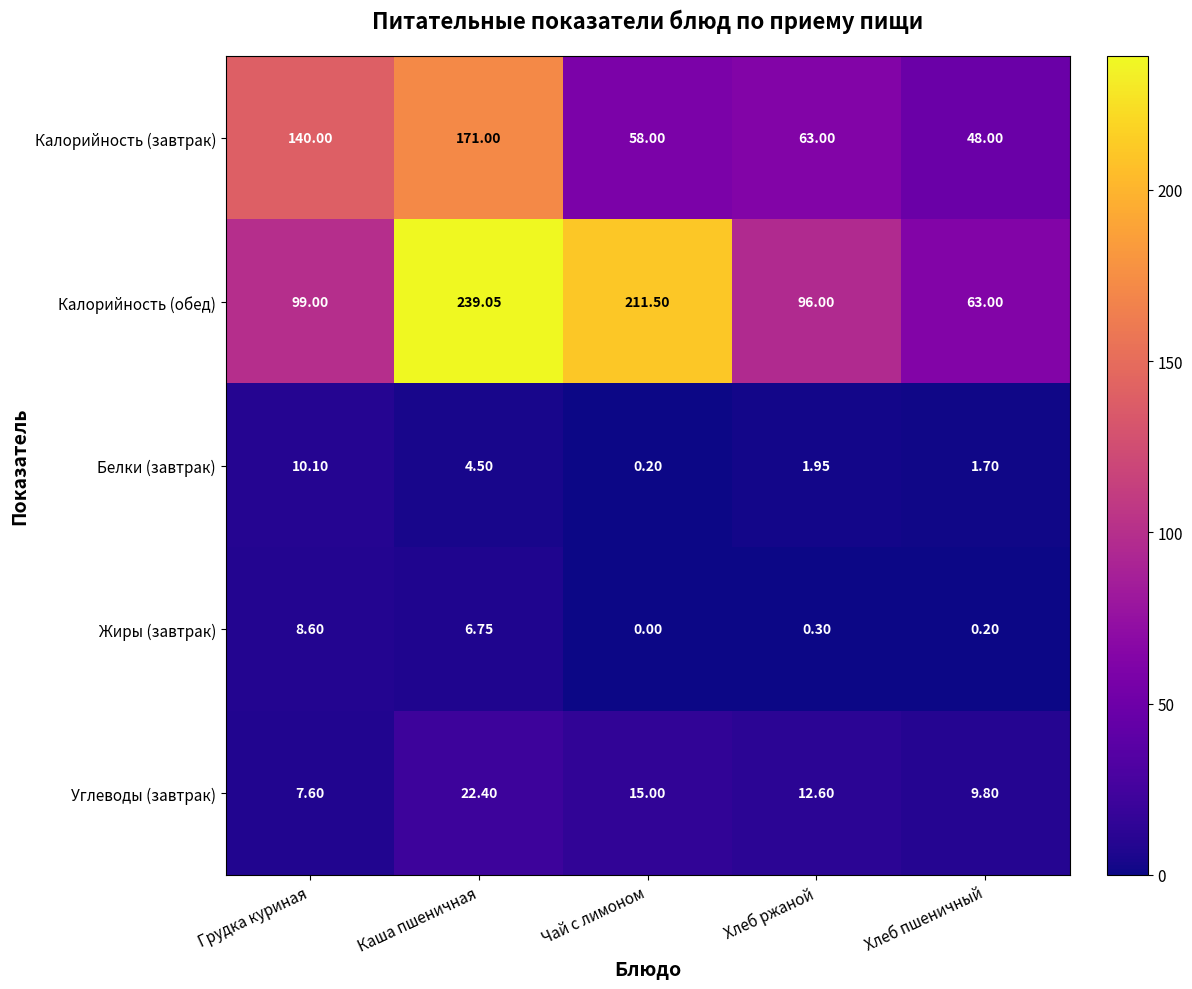

Count the number of data series in this chart.

5